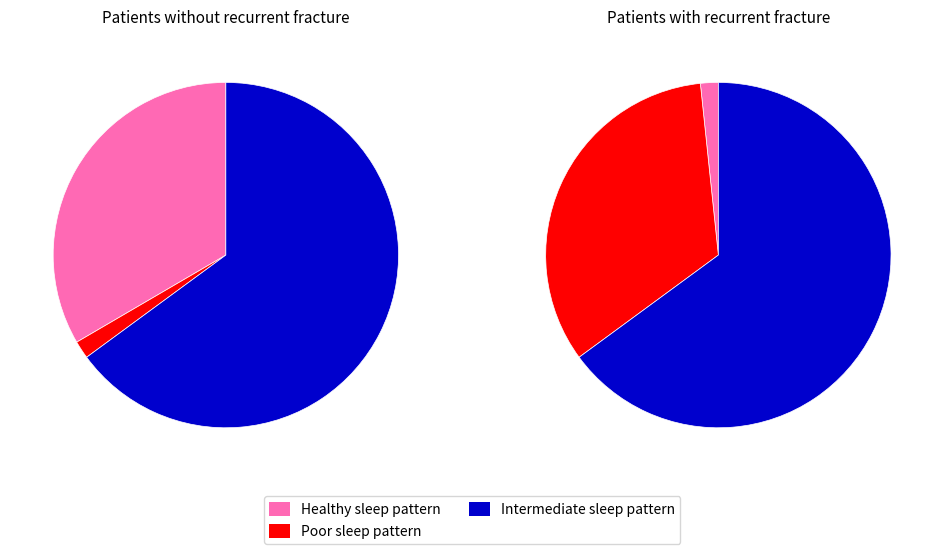

Combined, do 33 and 19 account for over 50%?

No